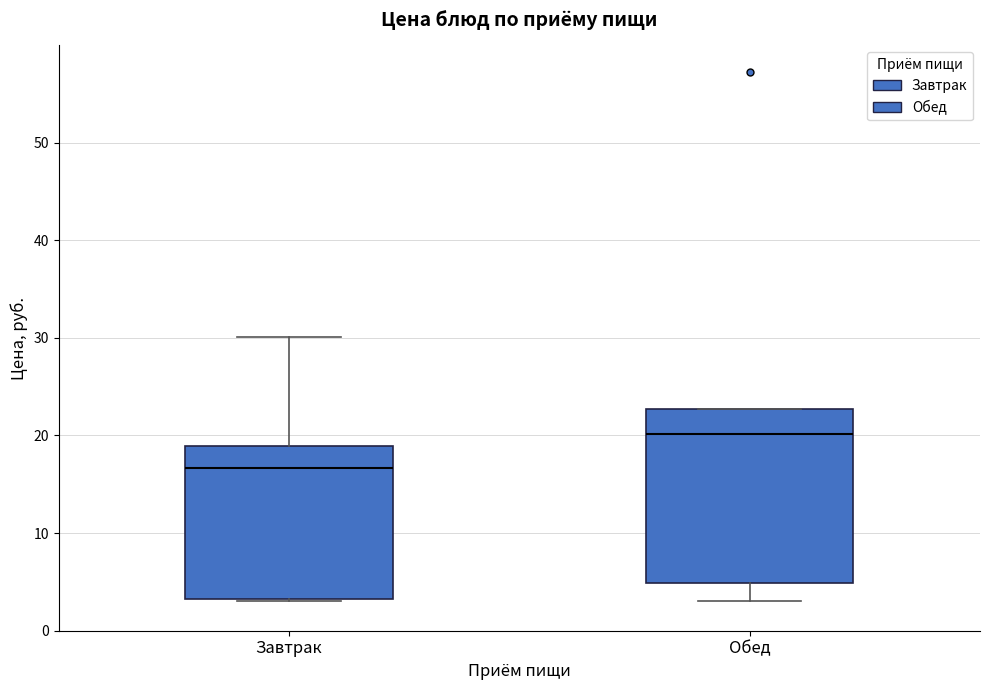

Where is the lower edge of the box for Завтрак on the y-axis? The values are not printed on the chart, so give them approximately, as read against the axis.

3